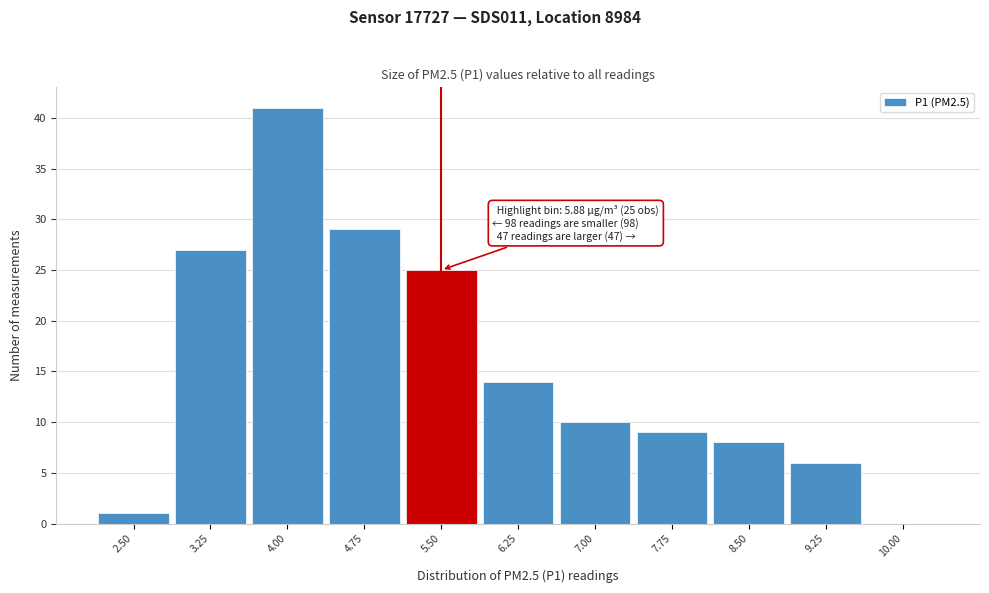

Reading left to right, extract all data points from this chart.

2.50=1	3.25=27	4.00=41	4.75=29	5.50=25	6.25=14	7.00=10	7.75=9	8.50=8	9.25=6	10.00=0